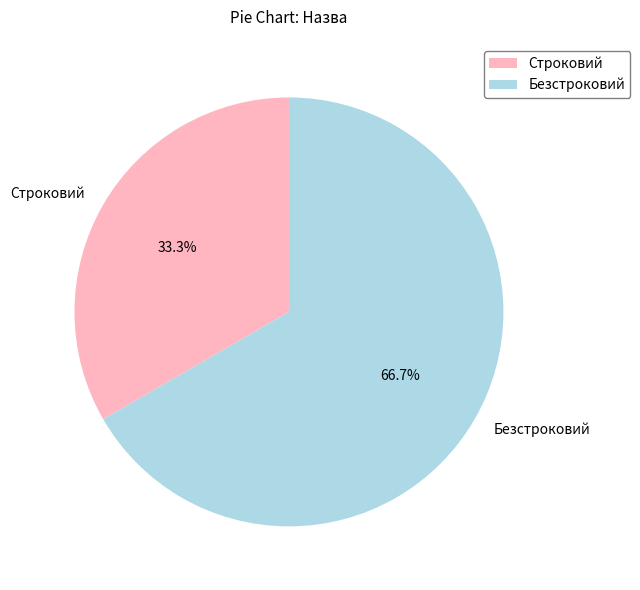

Count the number of slices in the pie.

2